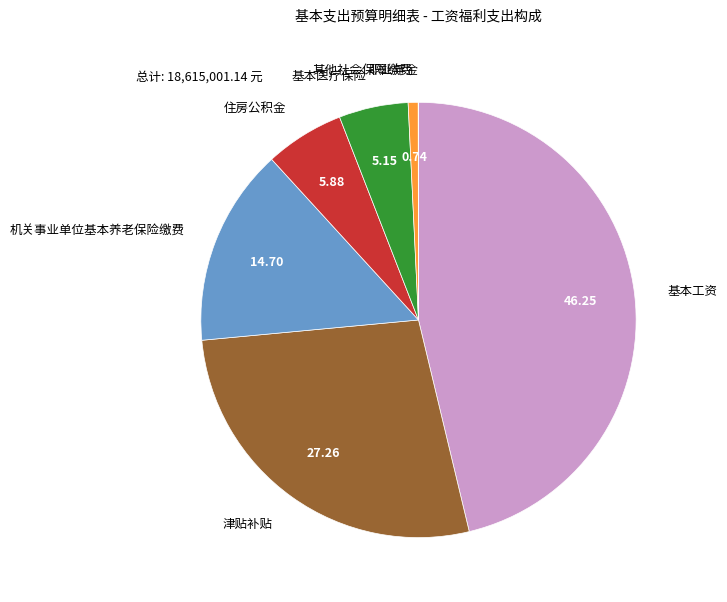

Is there a majority slice in this chart?

No